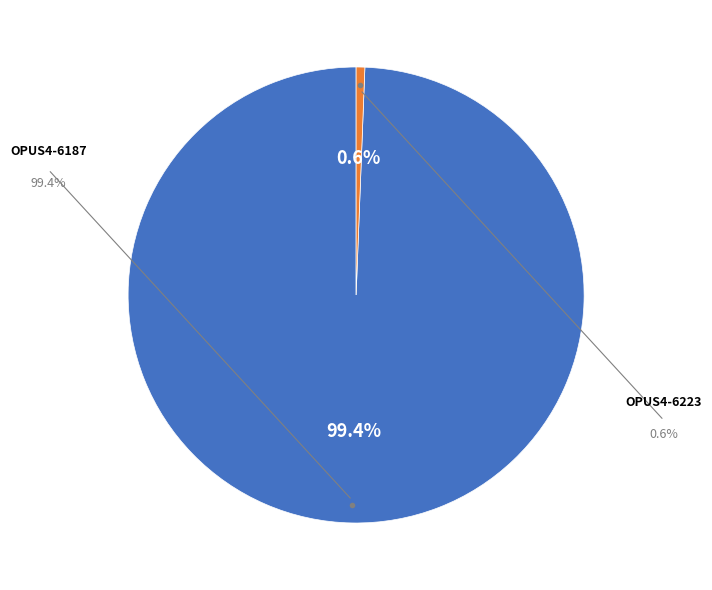

Is there any slice that represents more than half of the pie?

Yes